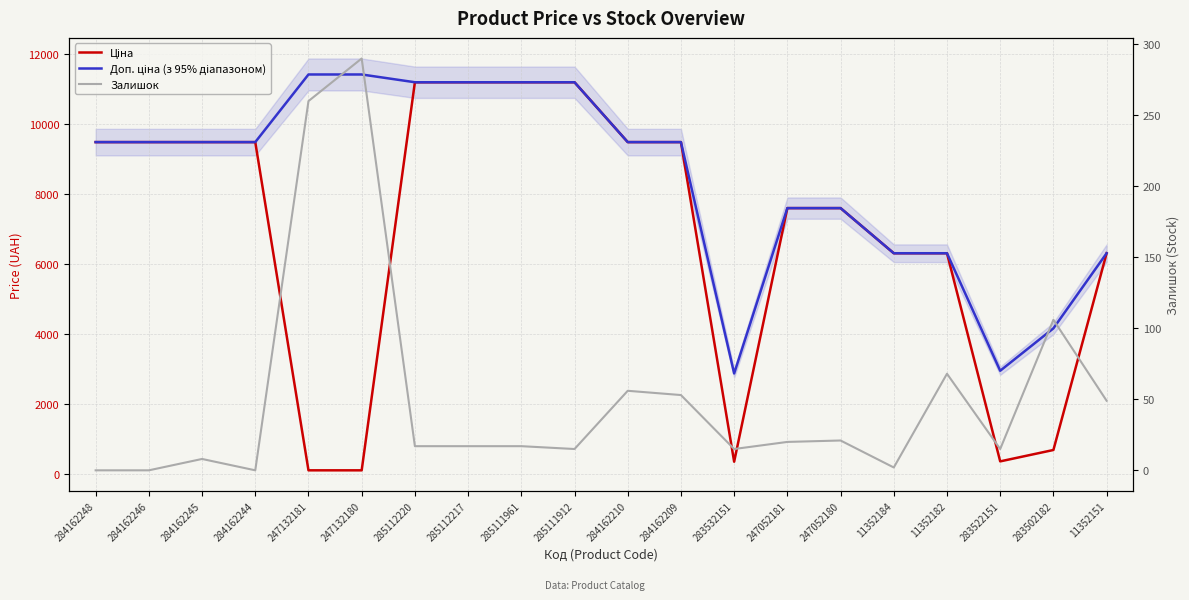

At which label does Доп. ціна reach its peak?

247132181